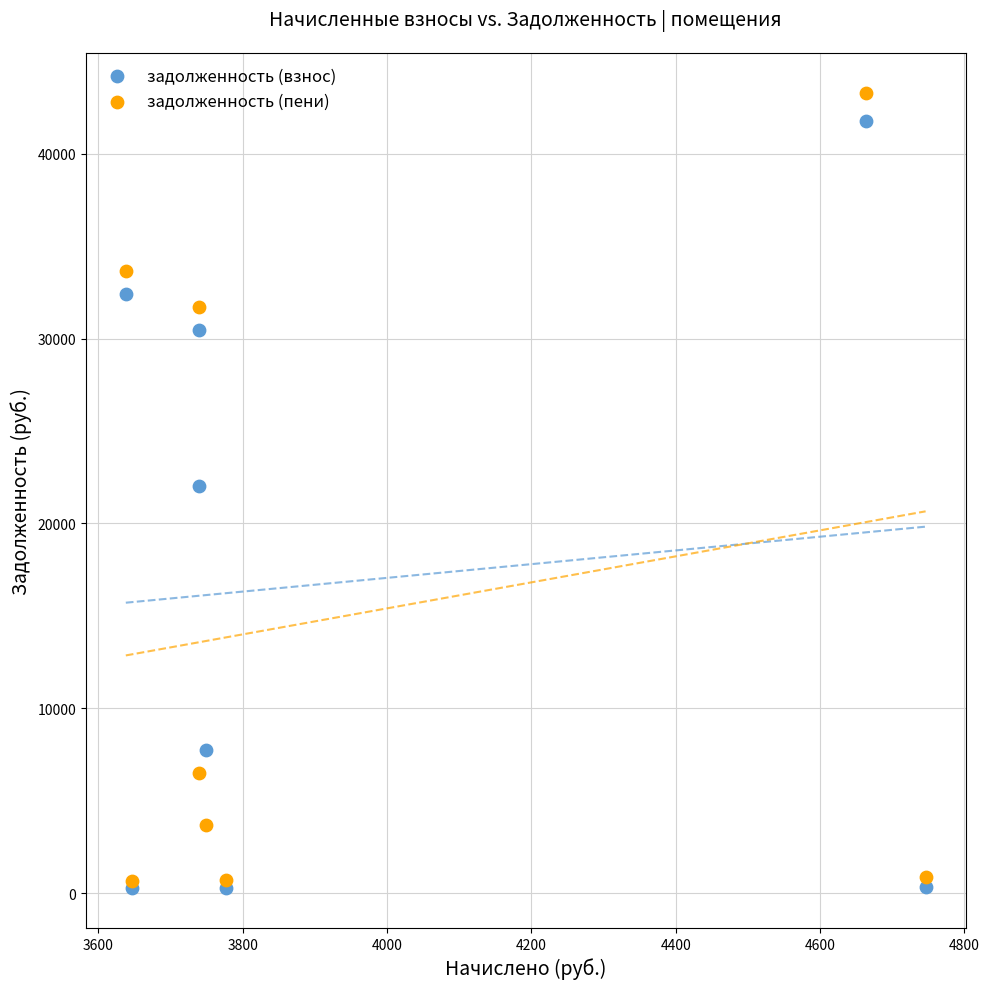

What are all the series names shown in the legend?

задолженность (взнос), задолженность (пени)